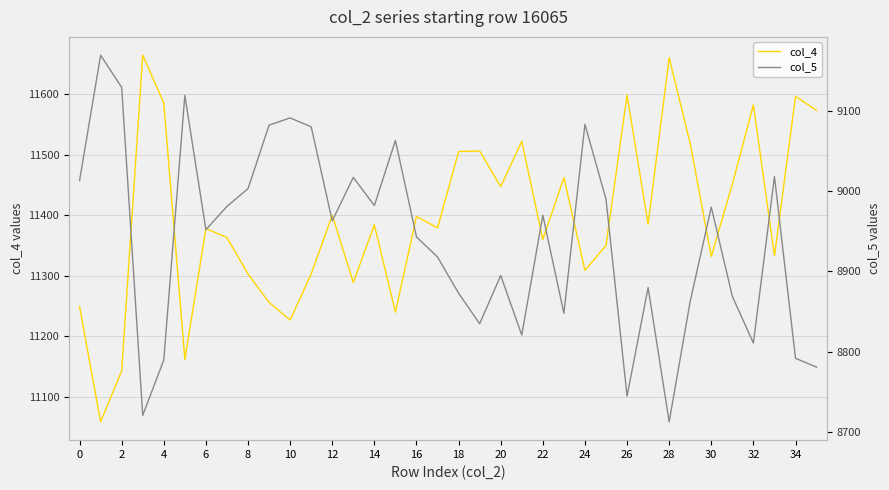

True or false: col_4 has a value of 2987 at 30.

False